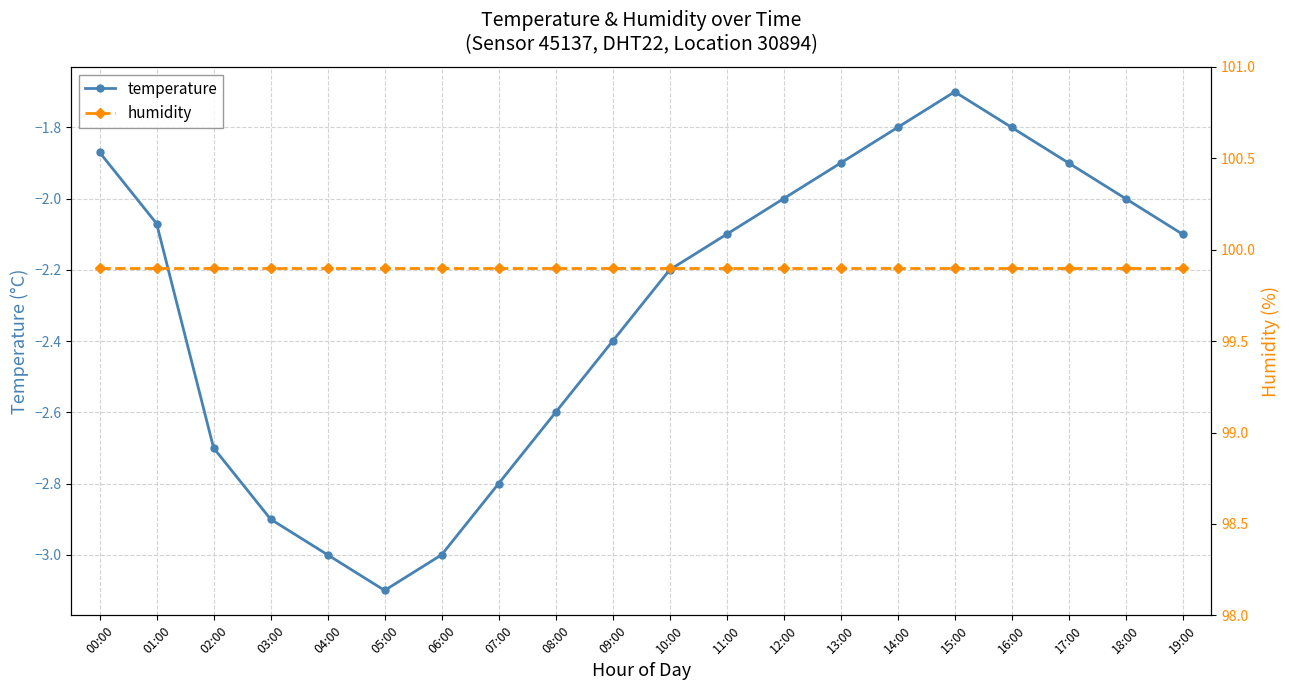

Where is humidity nearest to the value 99?

00:00